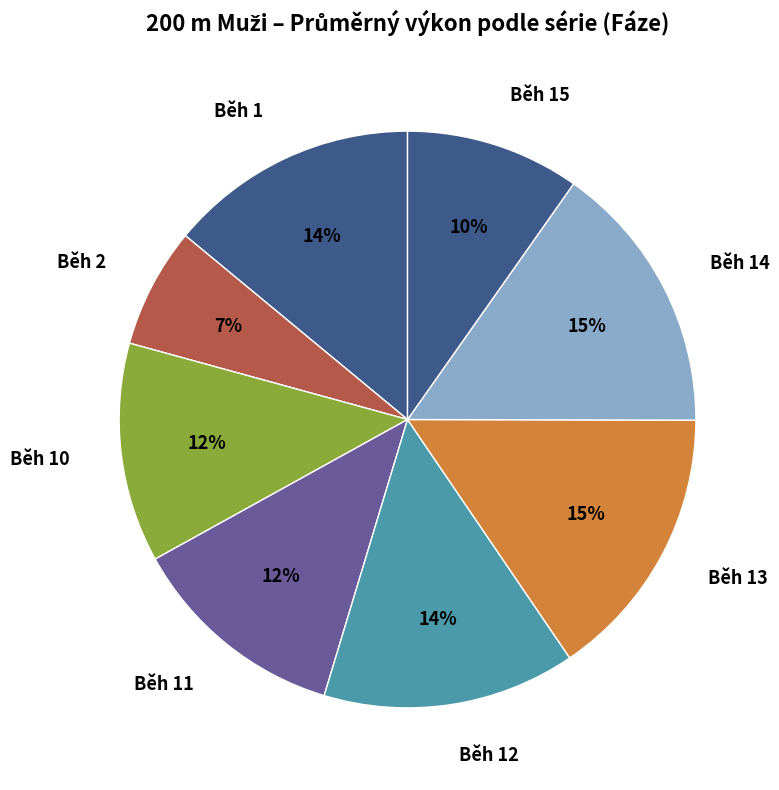

To the nearest percent, what is the combined percentage of Běh 12 and Běh 15?

24%